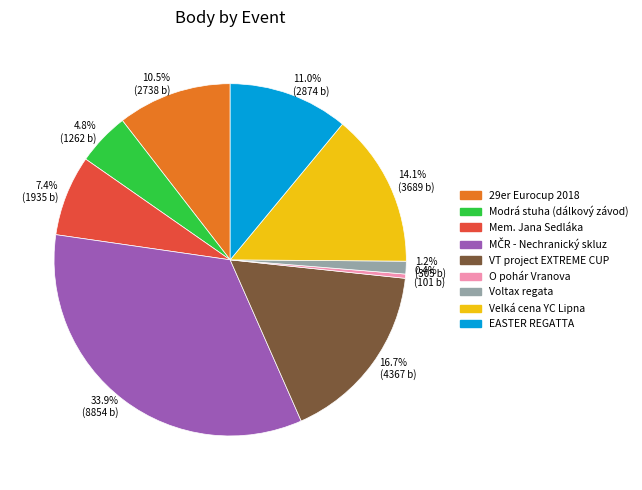

Does Modrá stuha (dálkový závod) account for over 50% of the chart?

No